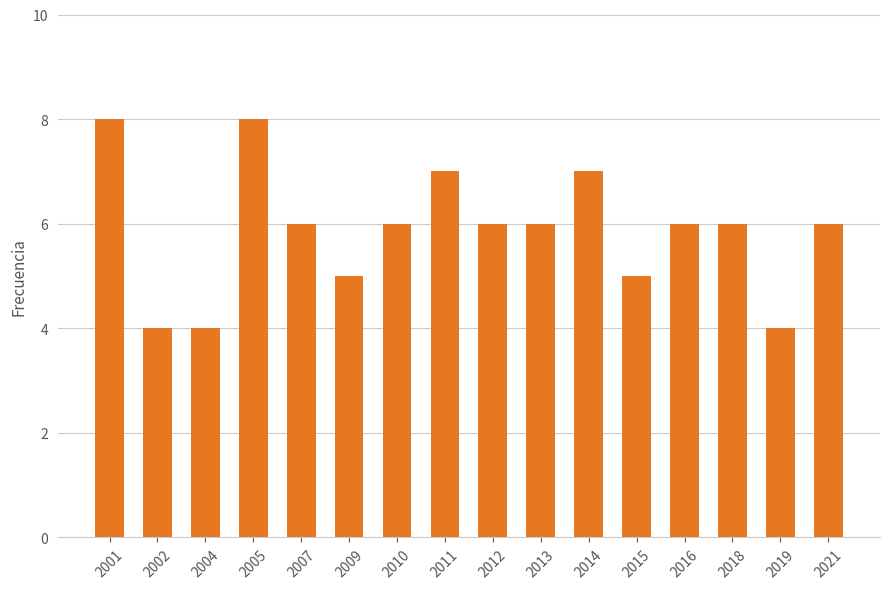

What is the value of the 6th bar from the left?

5